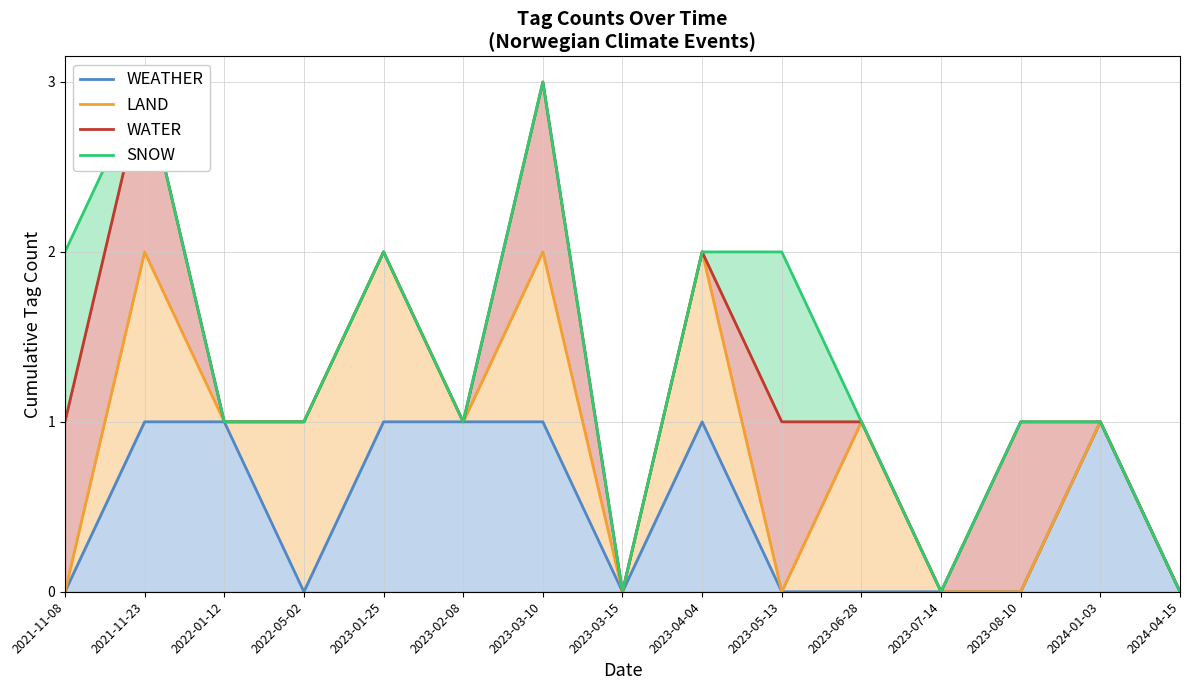

Read the LAND value at 2024-01-03.

1